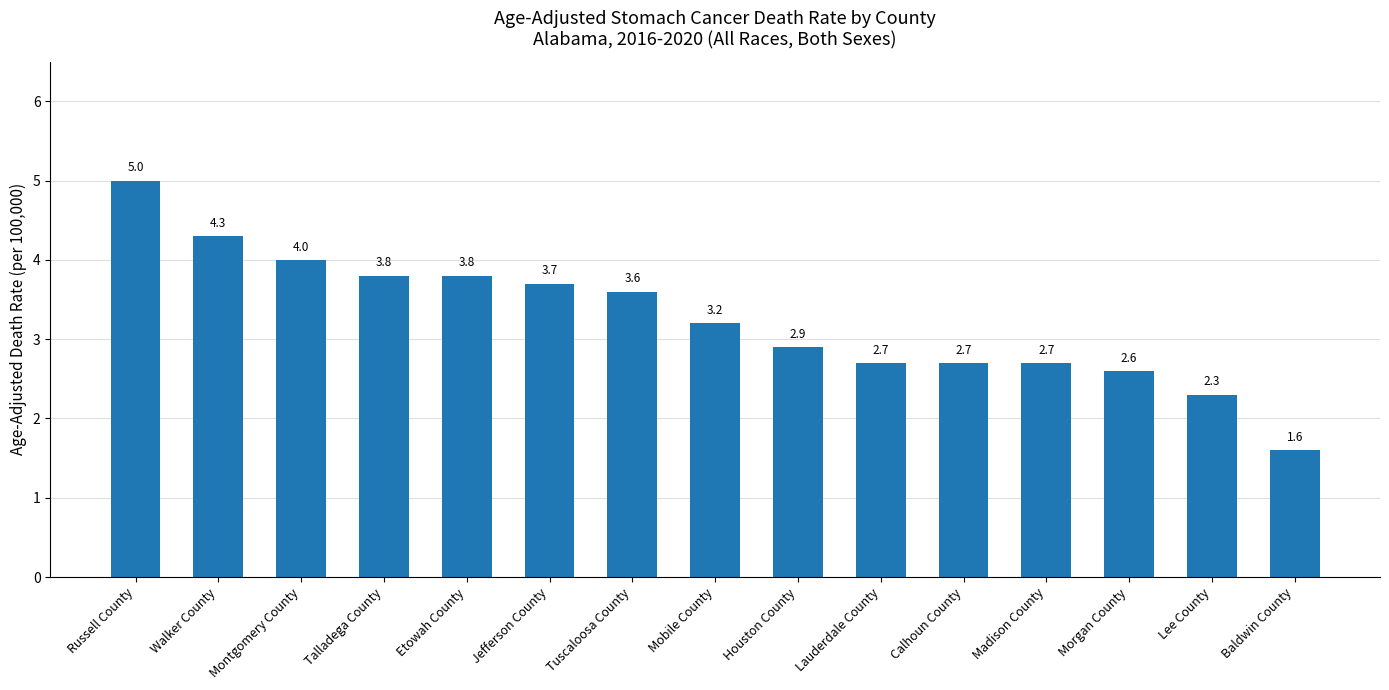

What is the change in value from Etowah County to Calhoun County?

-1.1